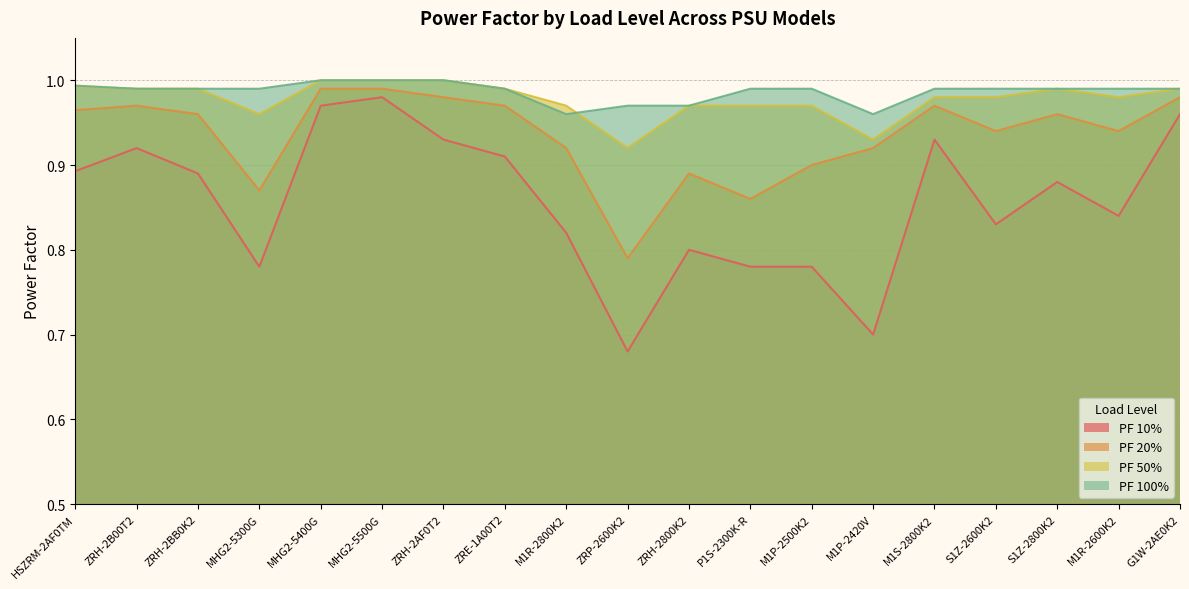

Rank the series at ZRH-2AF0T2 from lowest to highest value.

PF 10%, PF 20%, PF 50%, PF 100%